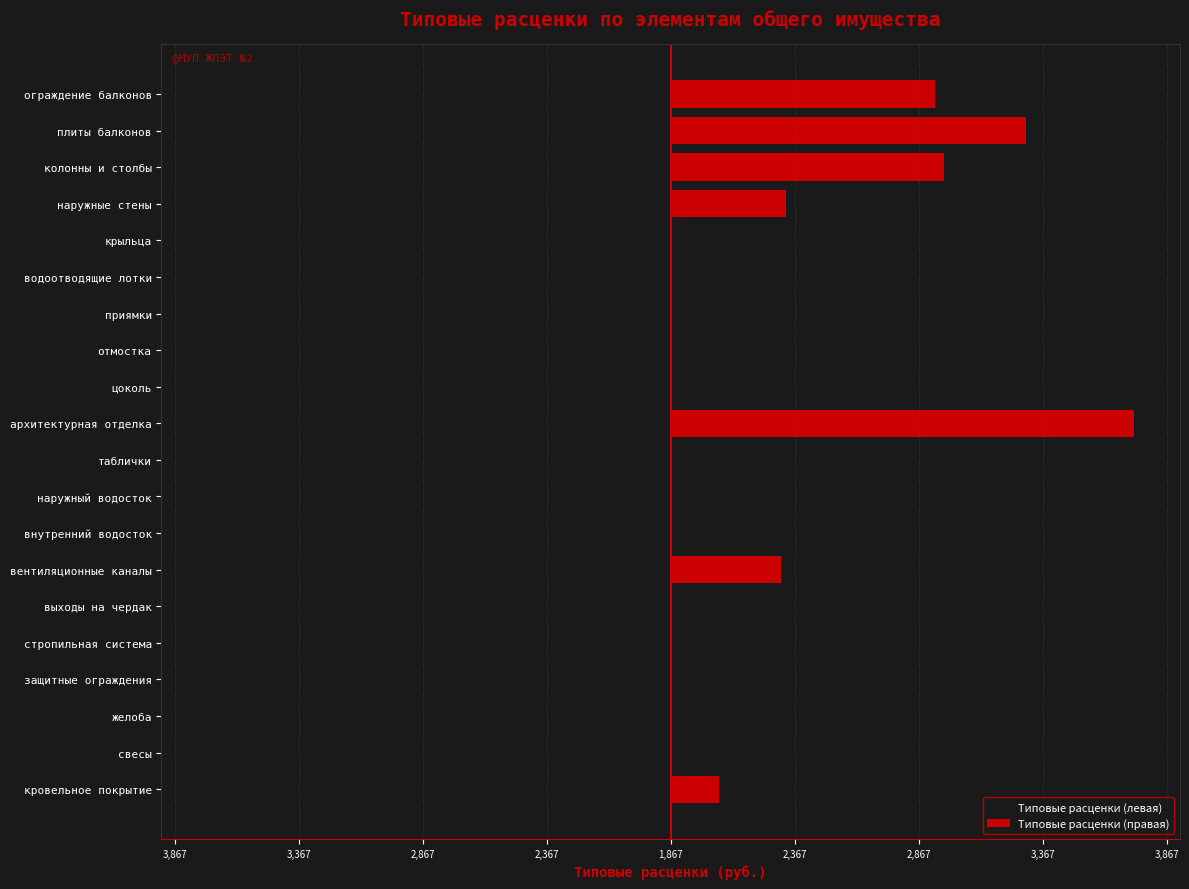

How many positive values does the Типовые расценки (правая) series have?

7